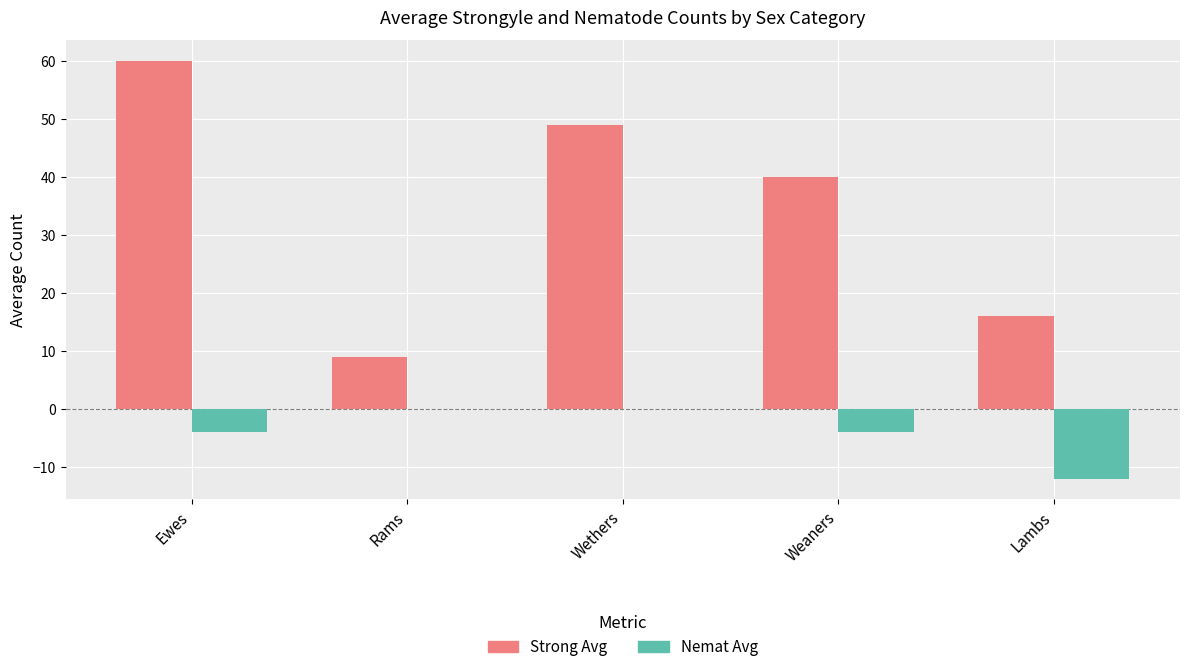

Is the value of Nemat Avg at Rams greater than the value of Strong Avg at Lambs?

No